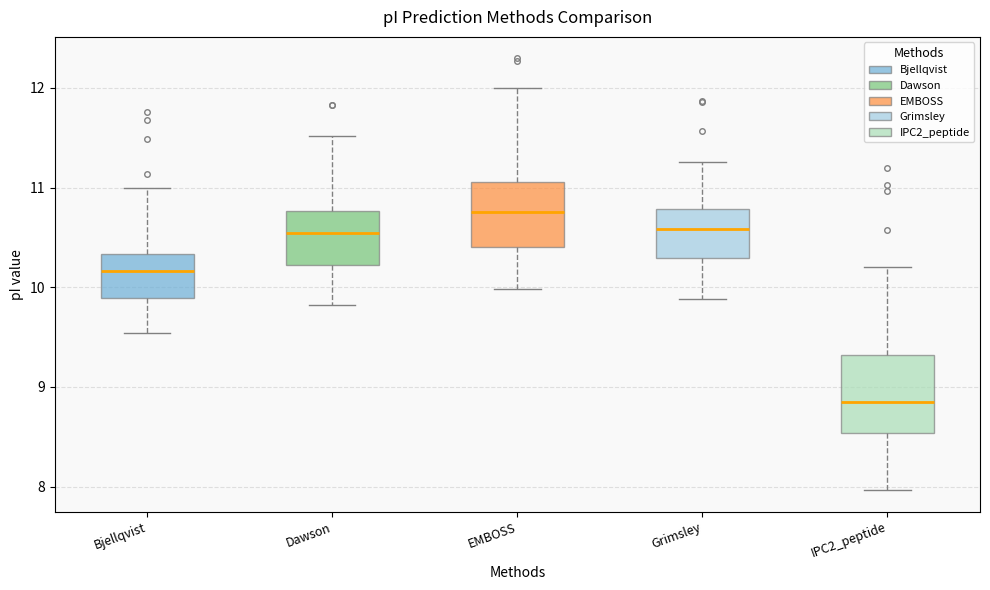

Which box has the highest median line?

EMBOSS